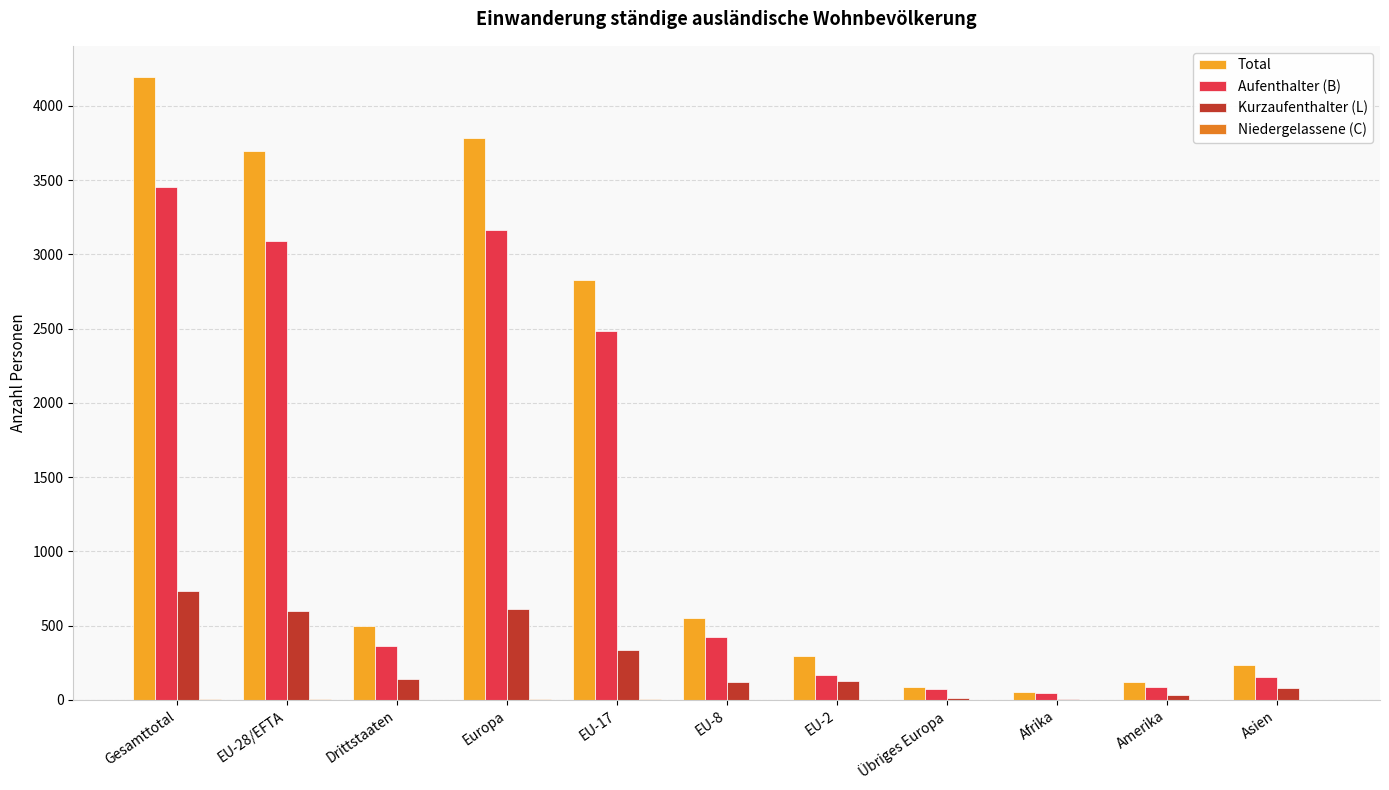

Where is Aufenthalter (B) nearest to the value 1747?

EU-17